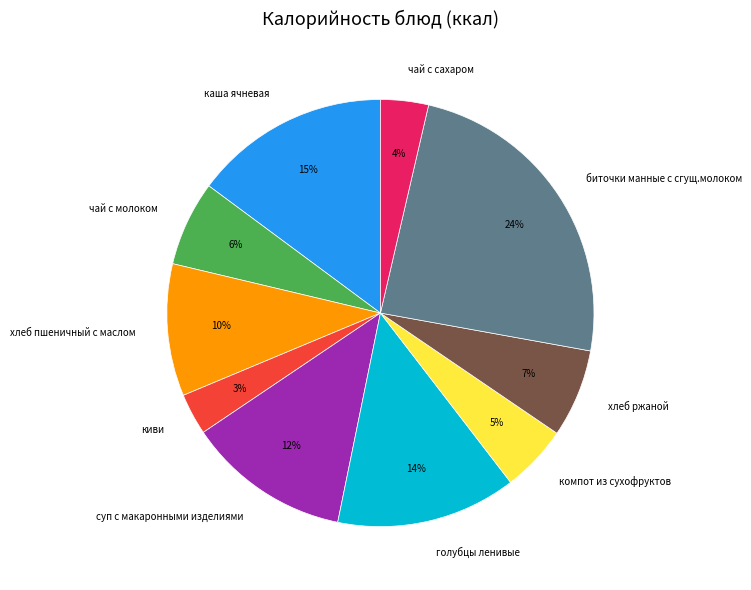

To the nearest percent, what is the combined percentage of биточки манные с сгущ.молоком and компот из сухофруктов?

29%